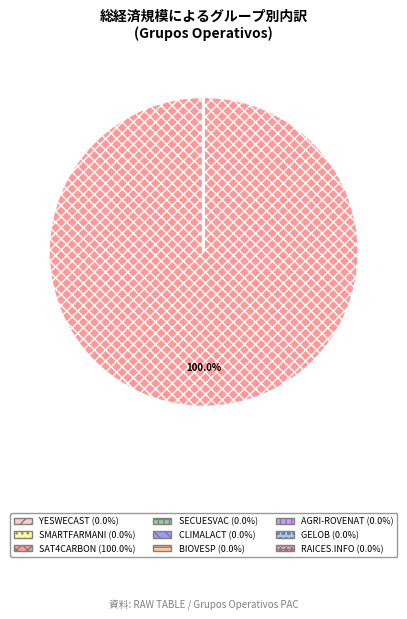

What is the largest slice in the pie chart?

SAT4CARBON